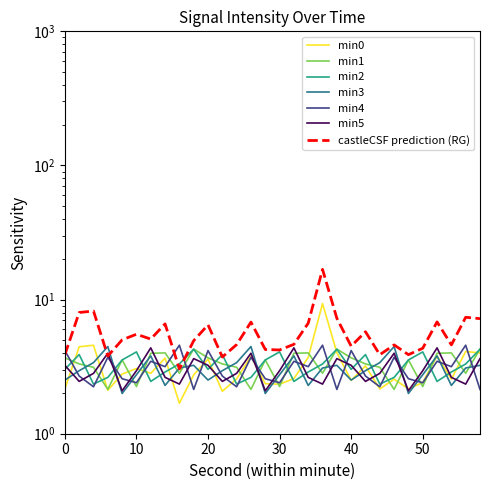

How many values in the min3 series exceed 3?

15